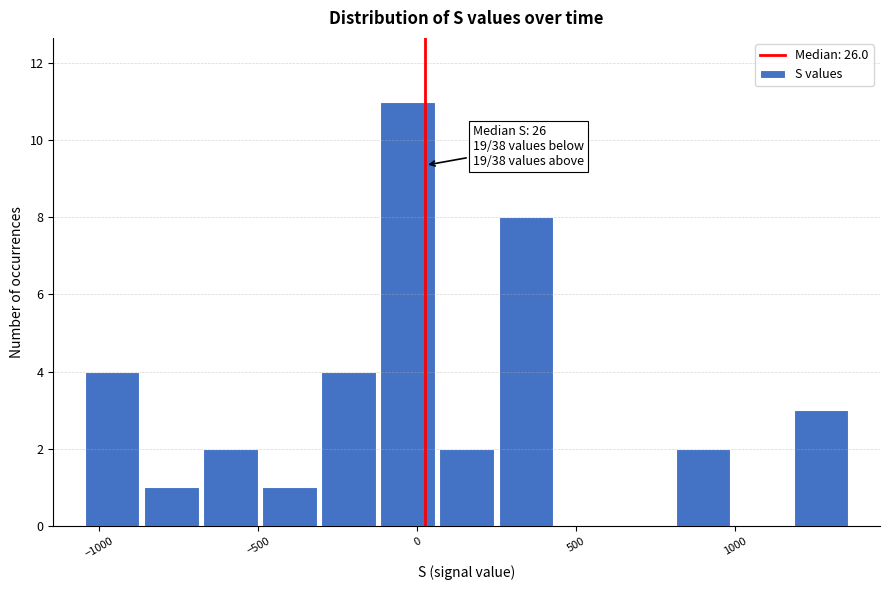

Around what value on the x-axis is the tallest bar? Give the approximate position of its centre, as read against the axis.

-50